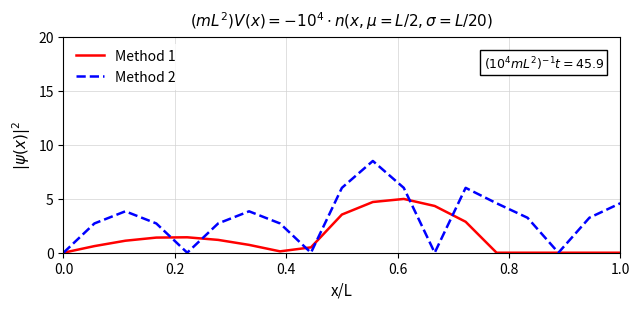

Is this an area chart (filled region under the line)?

No